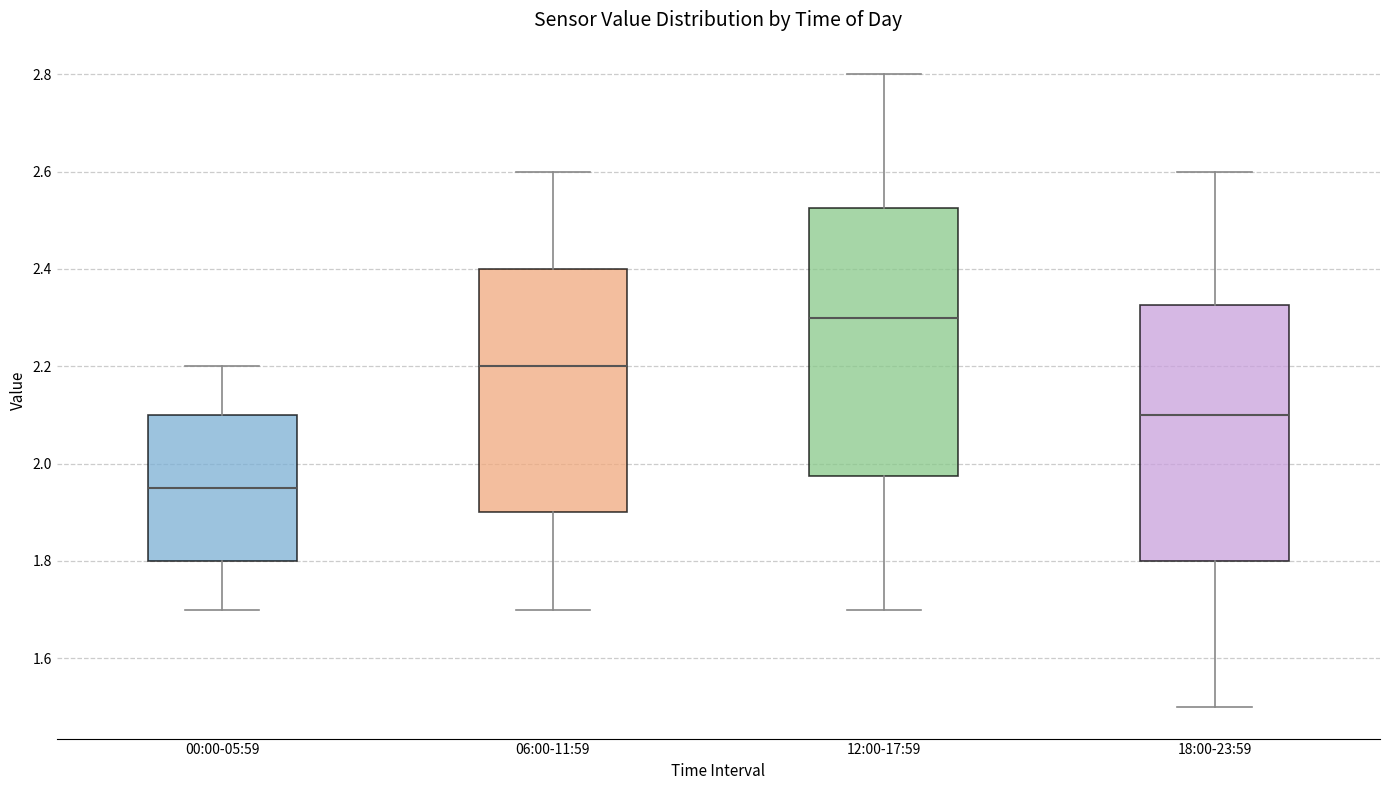

Comparing the boxes themselves (not the whiskers), which one is the tallest?

12:00-17:59